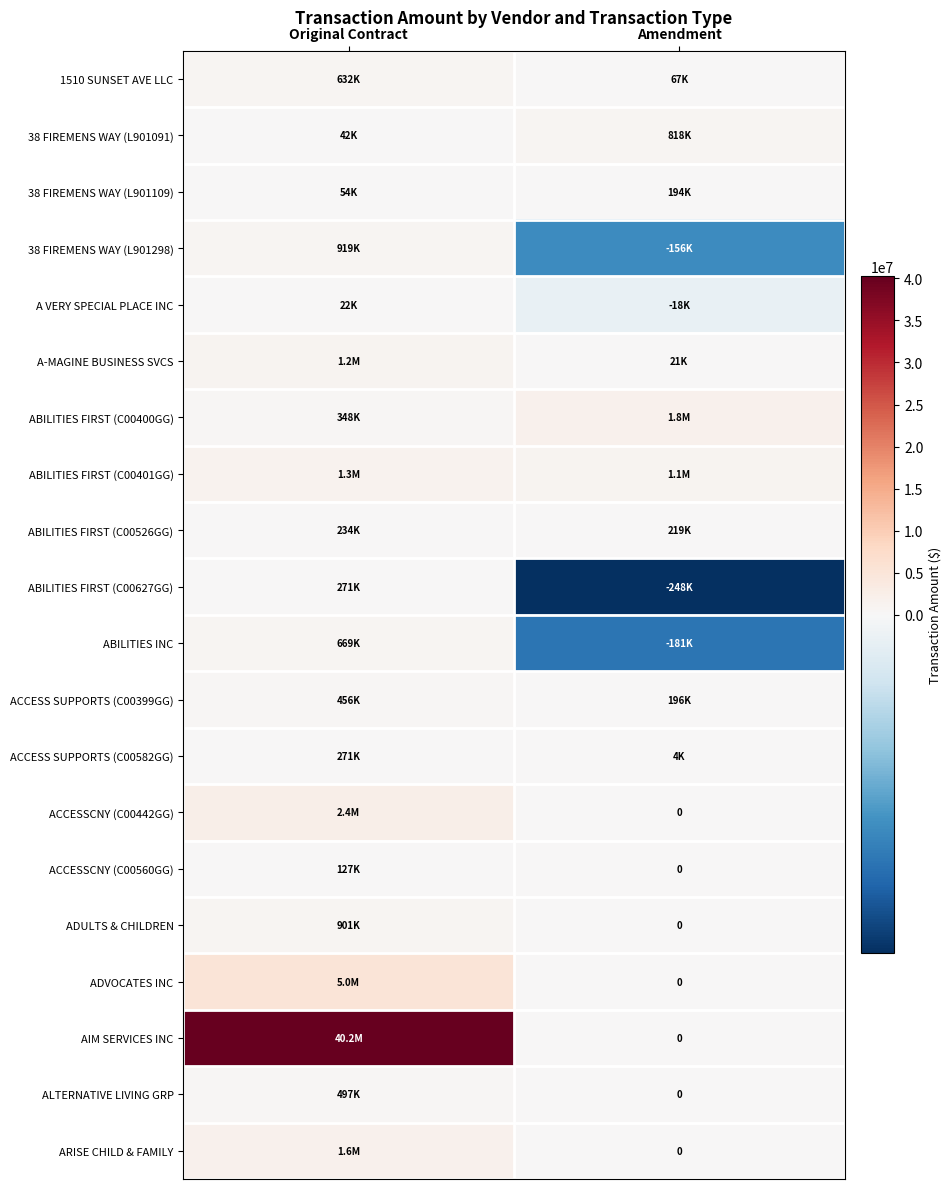

Which series has the largest total across all categories?

AIM SERVICES INC